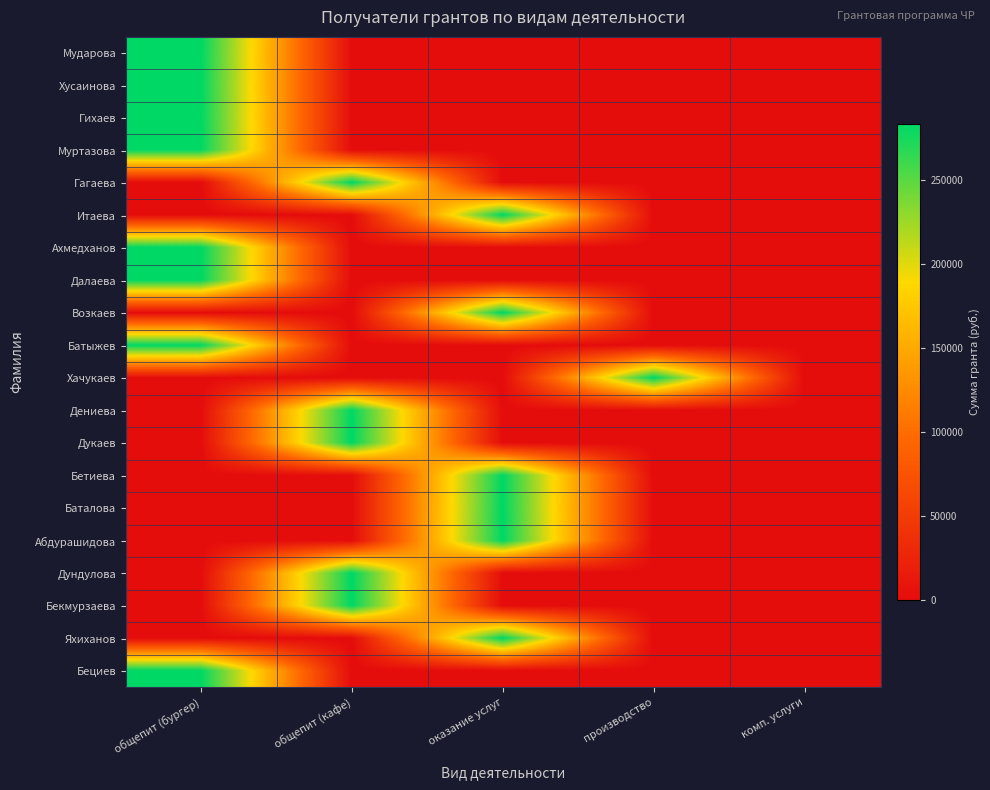

At which category is the sum across all series the highest?

общепит (бургер)